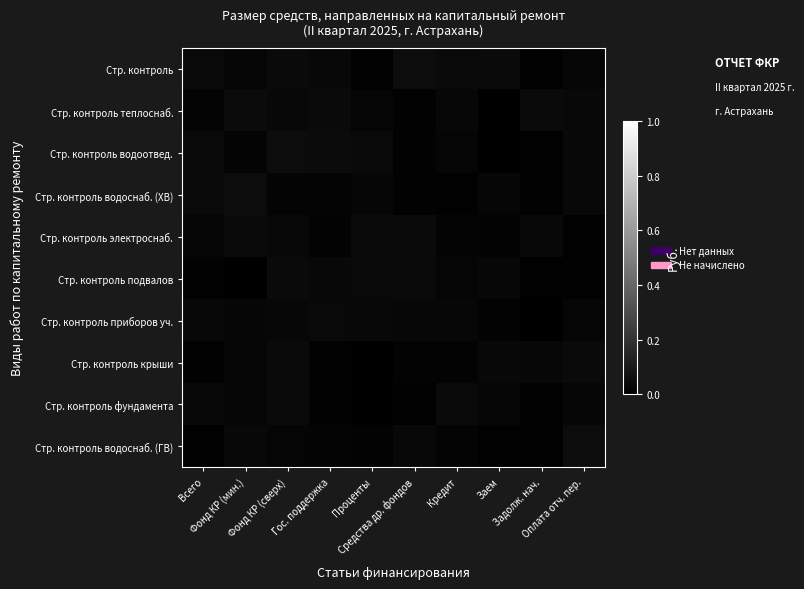

At which category does the chart reach its peak across all series?

Средства др. фондов